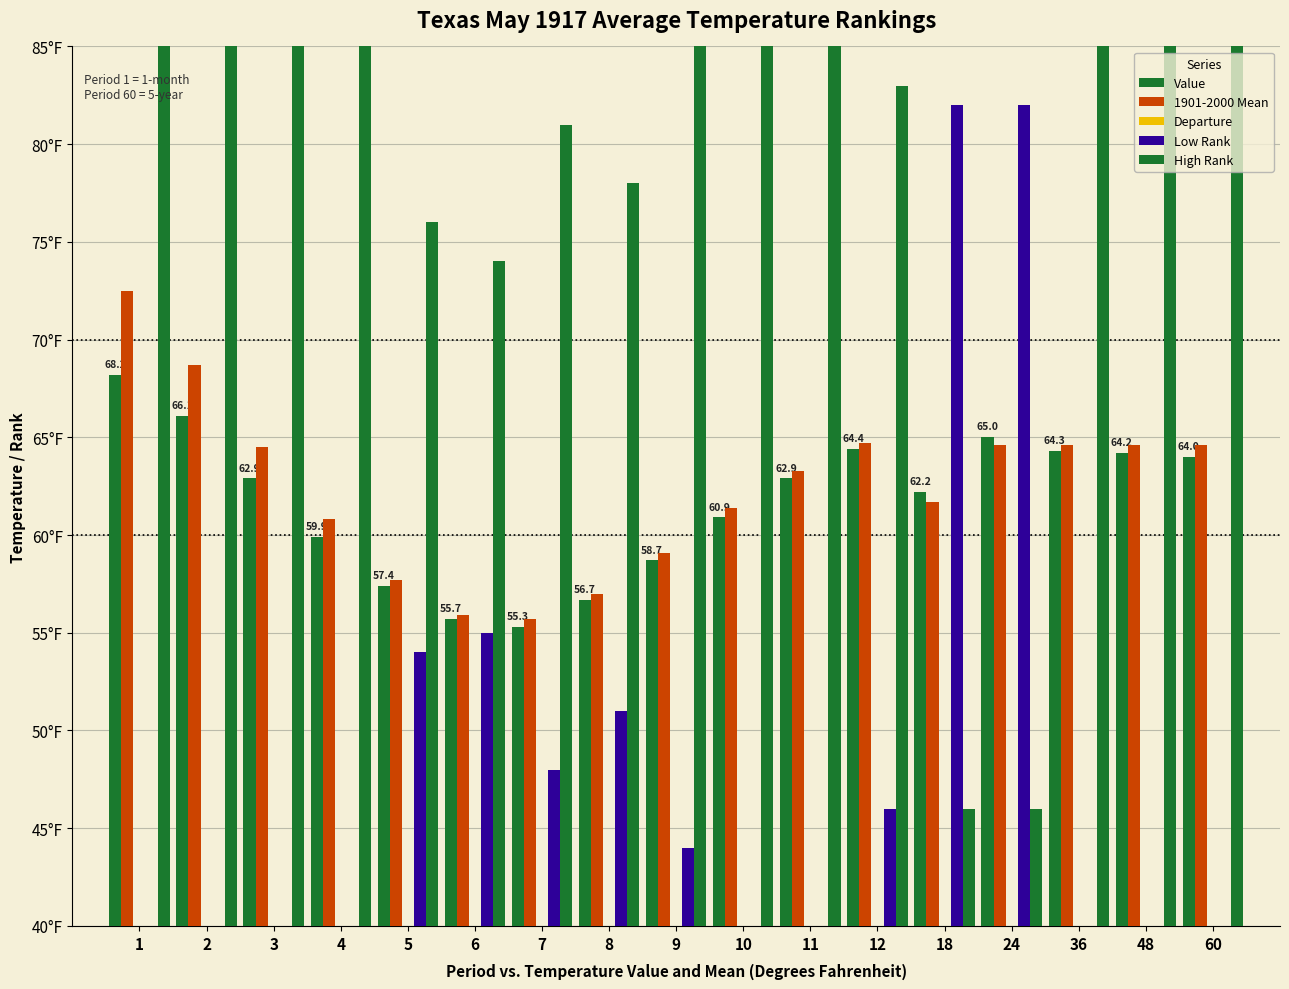

What is the value of the 1901-2000 Mean bar at the 3rd from the left?

64.5